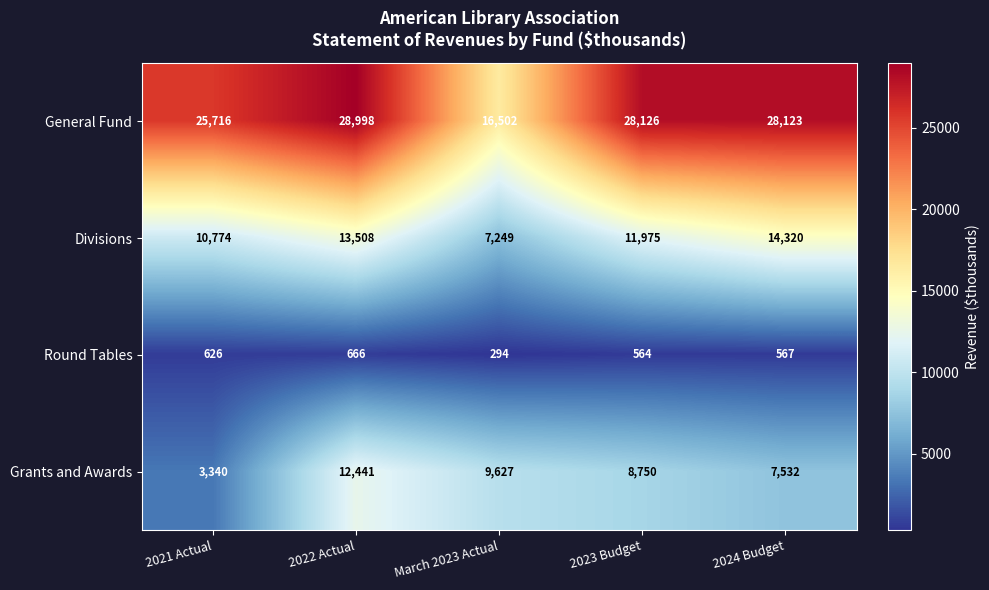

What is the greatest value displayed?

28998